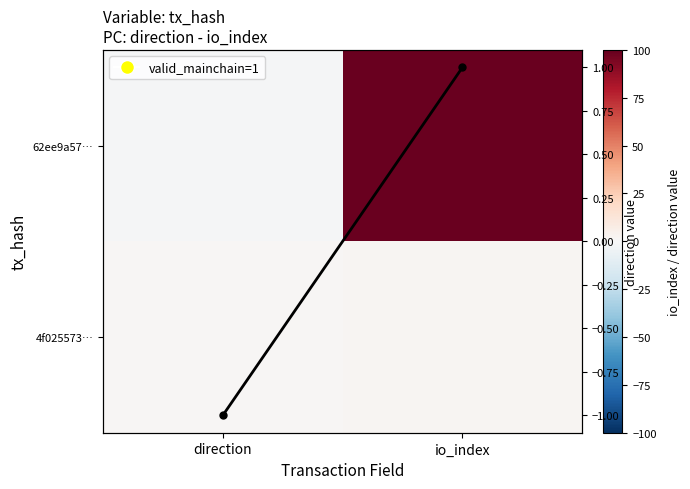

What is the greatest value displayed?

99